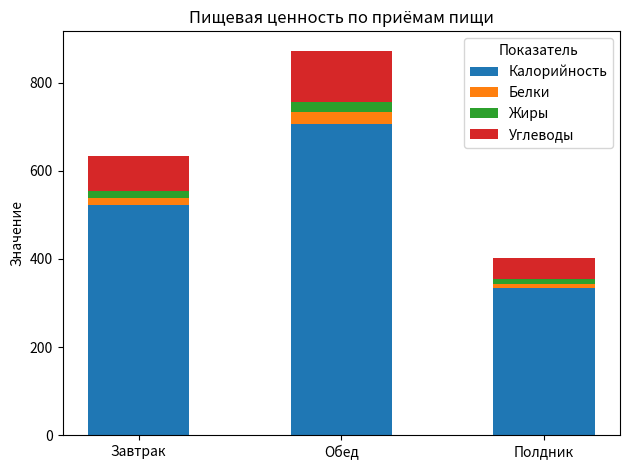

Read the Калорийность value at Завтрак.

521.1